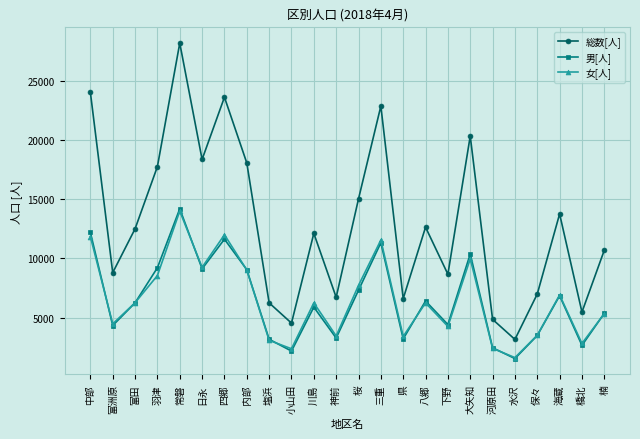

Between 羽津 and 下野, which series saw the biggest shift?

総数[人]